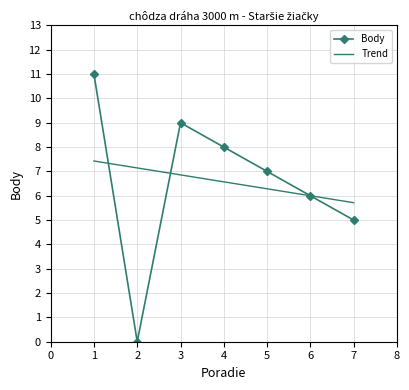

Which series has the widest spread of values?

Body